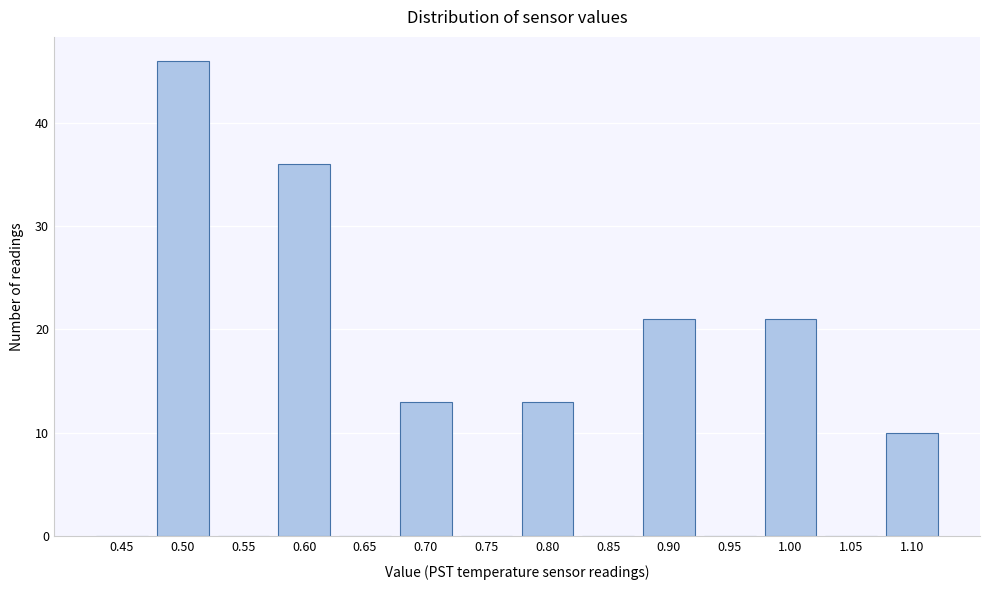

Reading left to right, what are all the values shown in this chart?

0.45=0	0.50=46	0.55=0	0.60=36	0.65=0	0.70=13	0.75=0	0.80=13	0.85=0	0.90=21	0.95=0	1.00=21	1.05=0	1.10=10